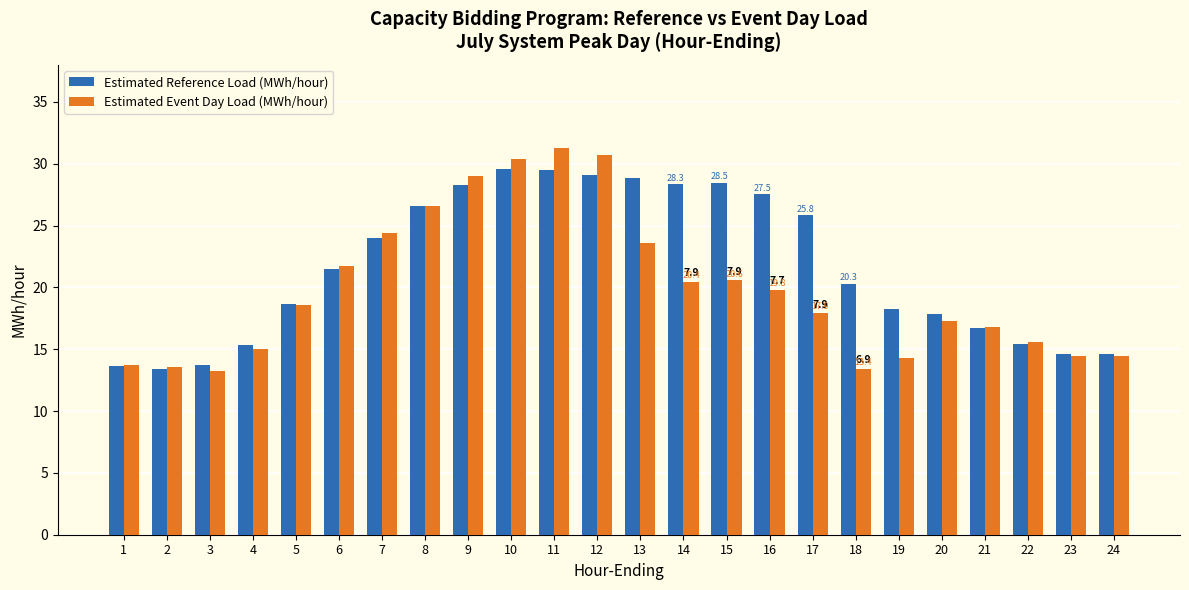

Rank the series by their maximum value, from highest to lowest.

Estimated Event Day Load (MWh/hour), Estimated Reference Load (MWh/hour)